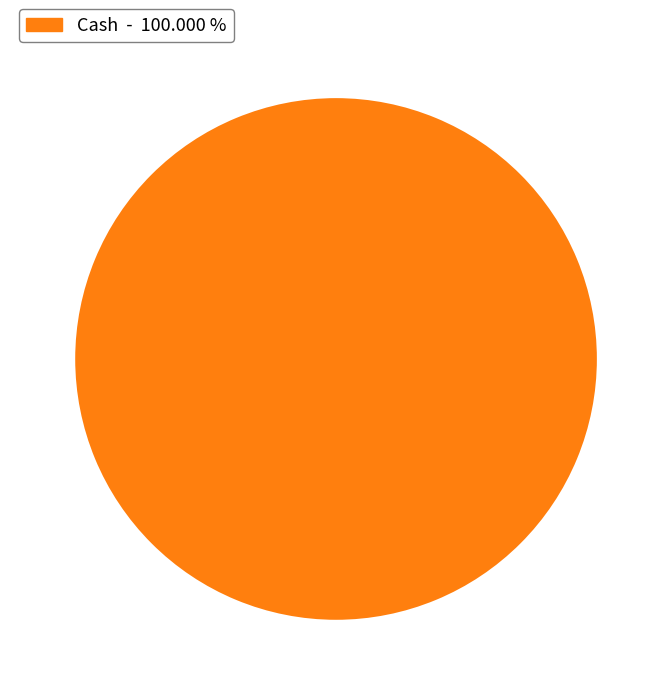

Is there a majority slice in this chart?

Yes